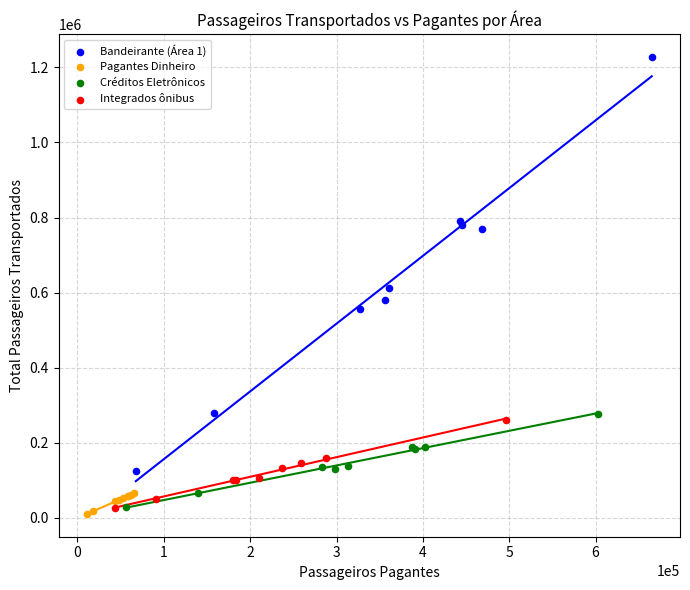

Which series has the widest spread of Y values?

Bandeirante (Área 1)